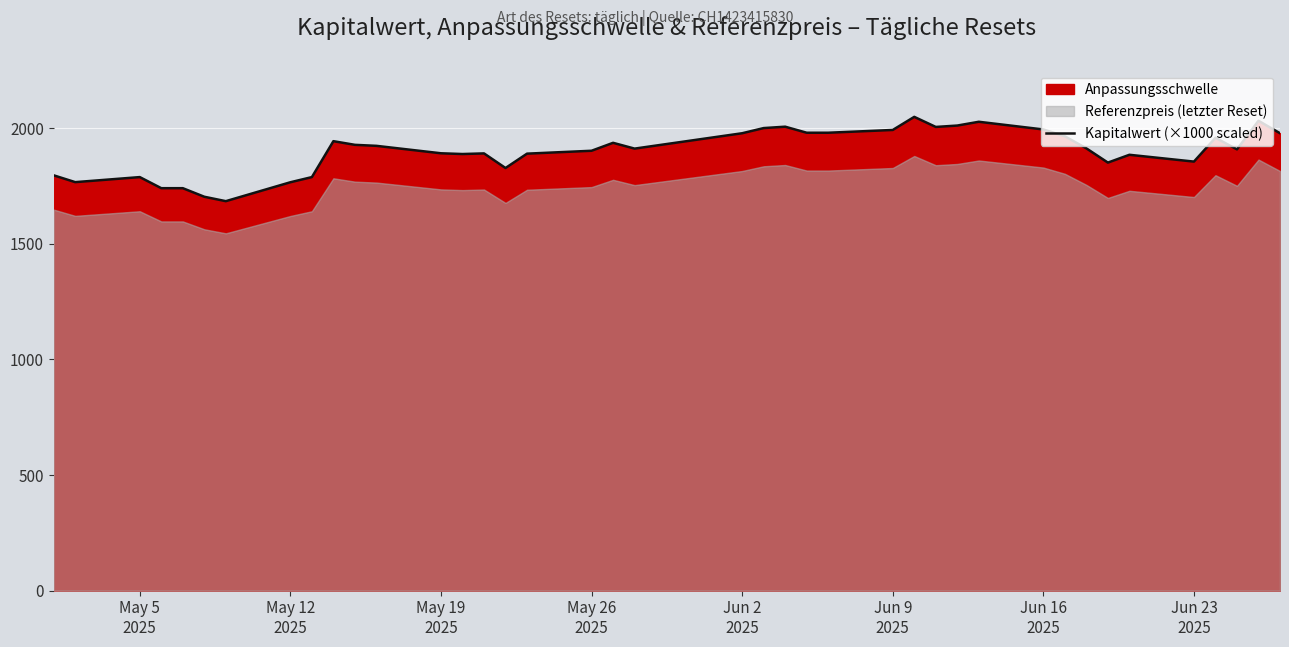

What is the greatest value displayed?

2049.2